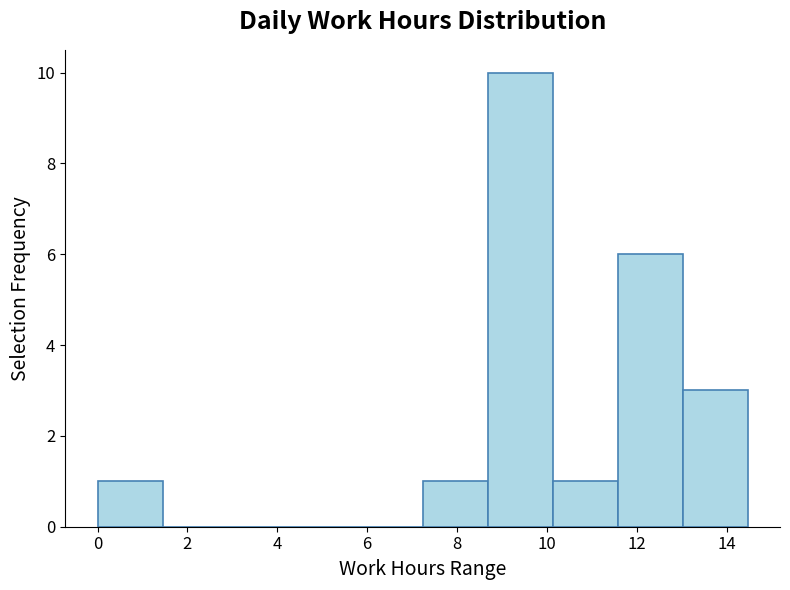

Reading left to right, transcribe this chart: for each bar, give the range it covers on the x-axis and its height. Neither the bar edges nor the heights are printed on the chart, so give them approximately, as read against the axes.

0.0 to 1.4: 1
1.4 to 2.8: 0
2.8 to 4.4: 0
4.4 to 5.8: 0
5.8 to 7.2: 0
7.2 to 8.6: 1
8.6 to 10.2: 10
10.2 to 11.6: 1
11.6 to 13.0: 6
13.0 to 14.4: 3